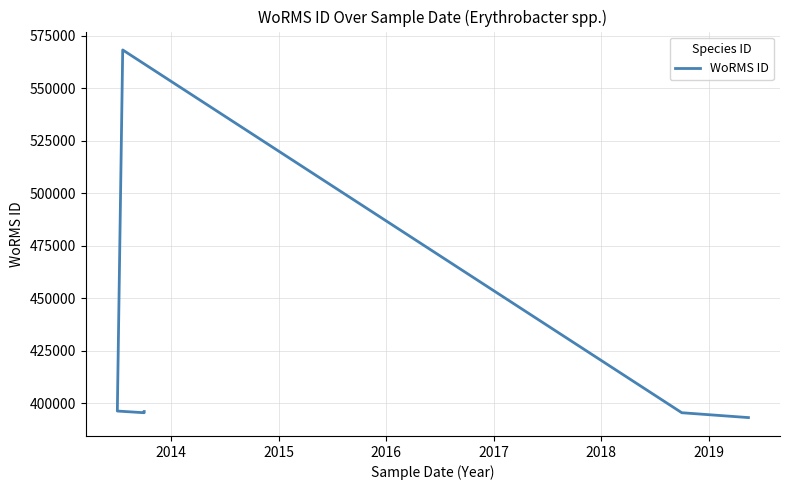

Reading left to right, list all the values displayed in this chart.

395968	395388	396194	568260	568260	395388	393075